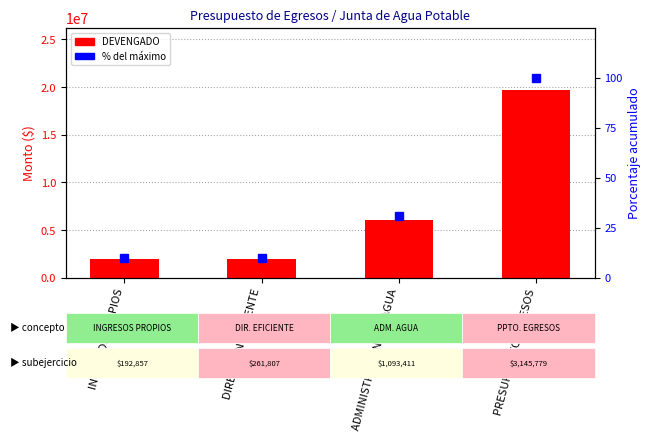

The DEVENGADO series shows 3401351.5 at INGRESOS PROPIOS. True or false?

False